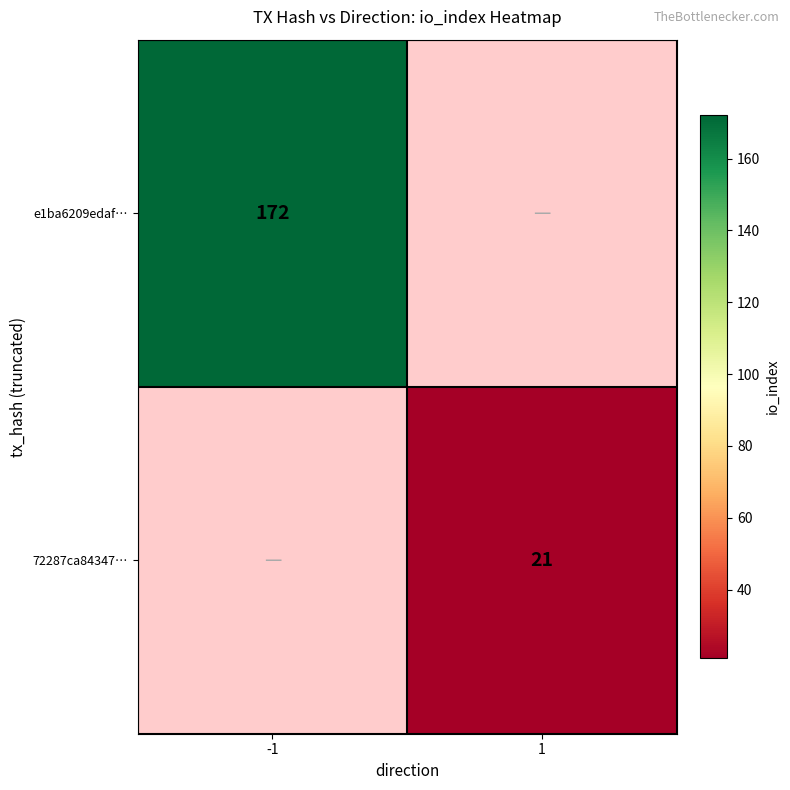

The value of e1ba6209edaf… at -1 is 172. True or false?

True